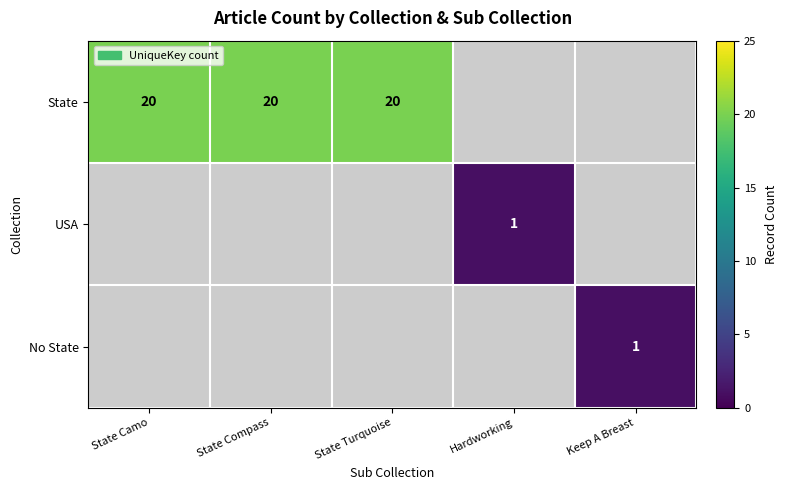

True or false: State has a value of 12 at State Turquoise.

False